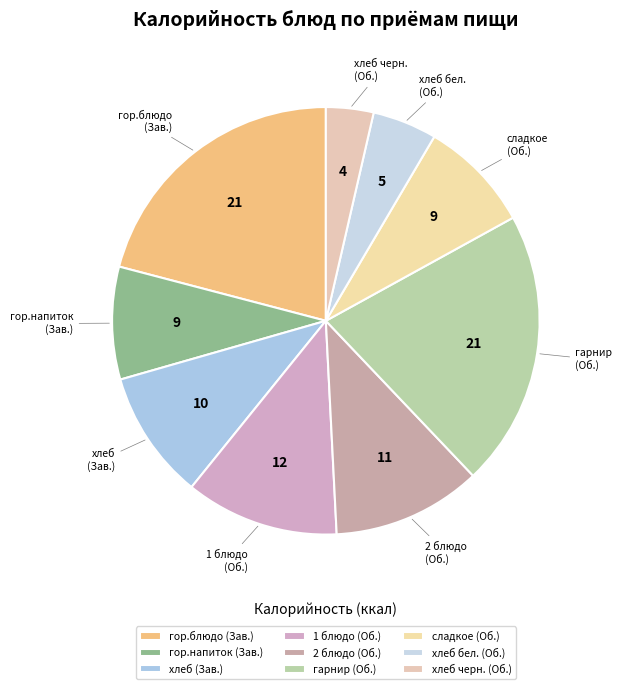

Is the sum of гарнир (Об.) and гор.напиток (Зав.) greater than half?

No